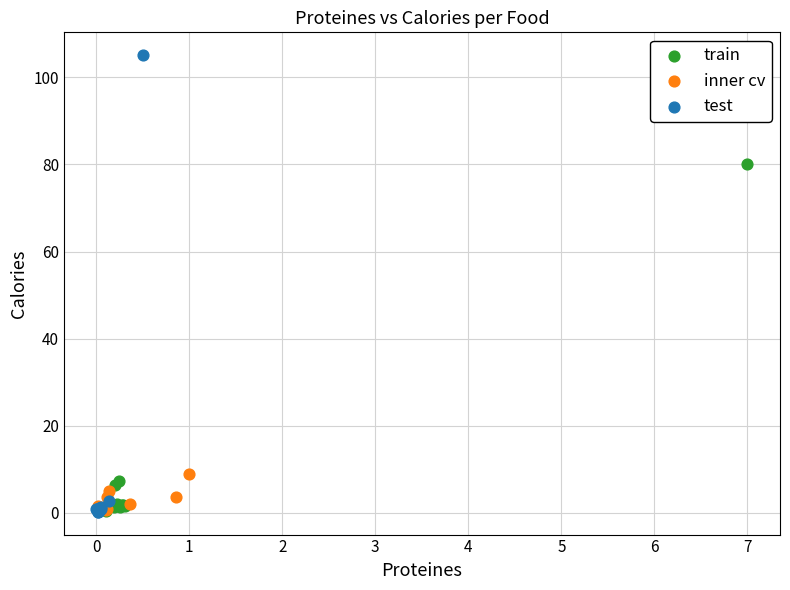

Which series has the largest Y range (max minus min)?

test